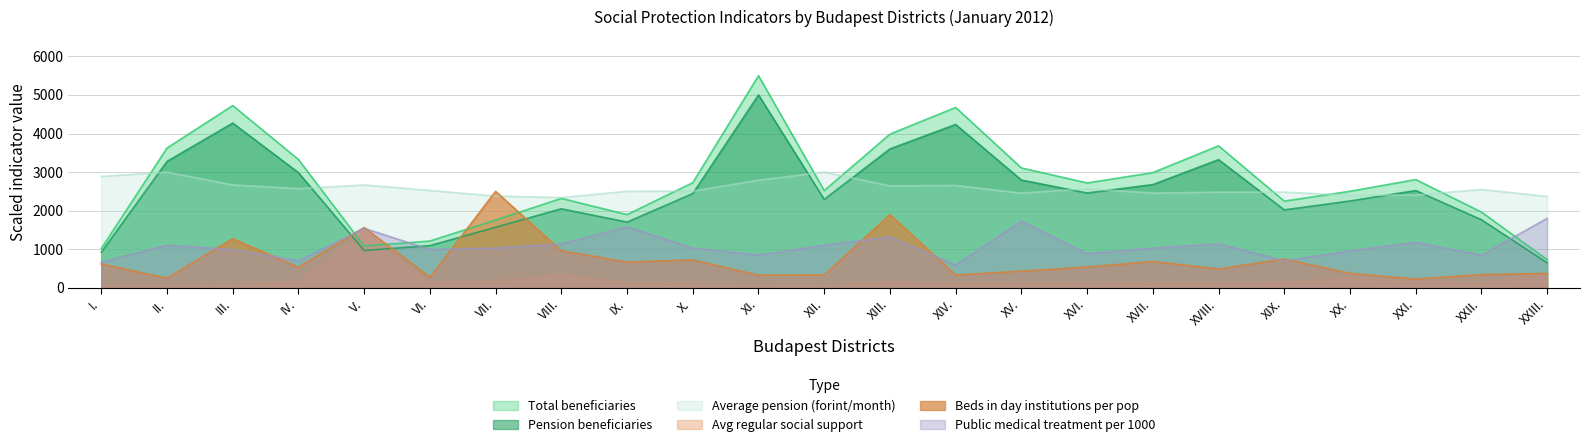

What position from the right is VI.?

18